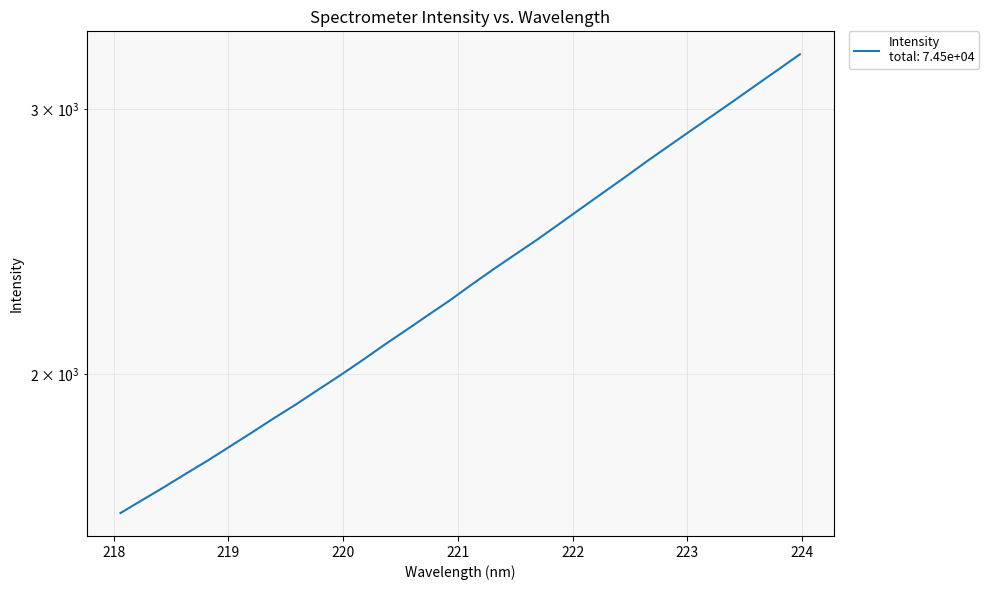

Reading right to left, list all the values displayed in this chart.

3262.4	3186.2	3112.3	3039.8	2969.7	2901.8	2834.6	2769.1	2702.6	2639.2	2577.2	2516.2	2457.0	2402.1	2348.0	2293.3	2238.3	2188.0	2138.4	2090.6	2042.0	1996.0	1952.7	1909.9	1870.2	1829.9	1791.4	1753.6	1718.5	1683.4	1650.3	1617.6